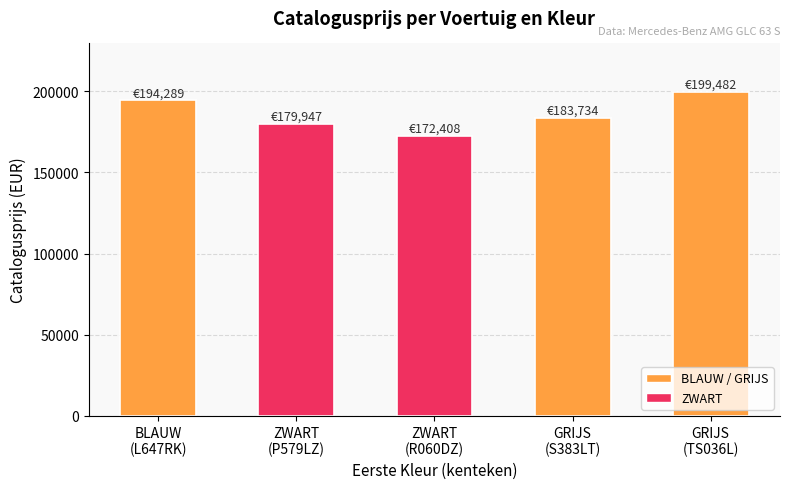

Rank the categories by value from highest to lowest.

GRIJS
(TS036L), BLAUW
(L647RK), GRIJS
(S383LT), ZWART
(P579LZ), ZWART
(R060DZ)